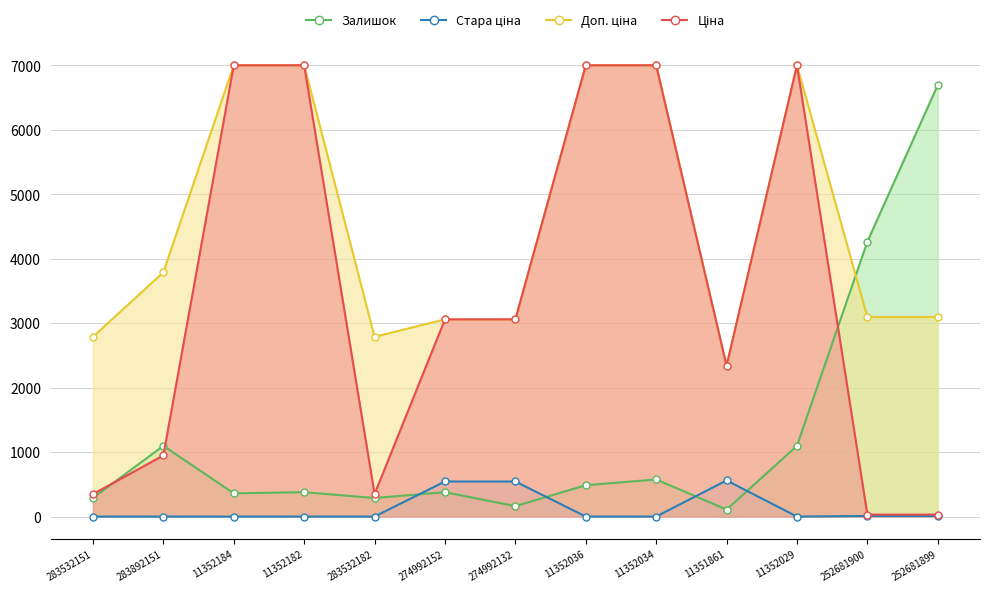

What is the label of the 11th point from the left?

11352029